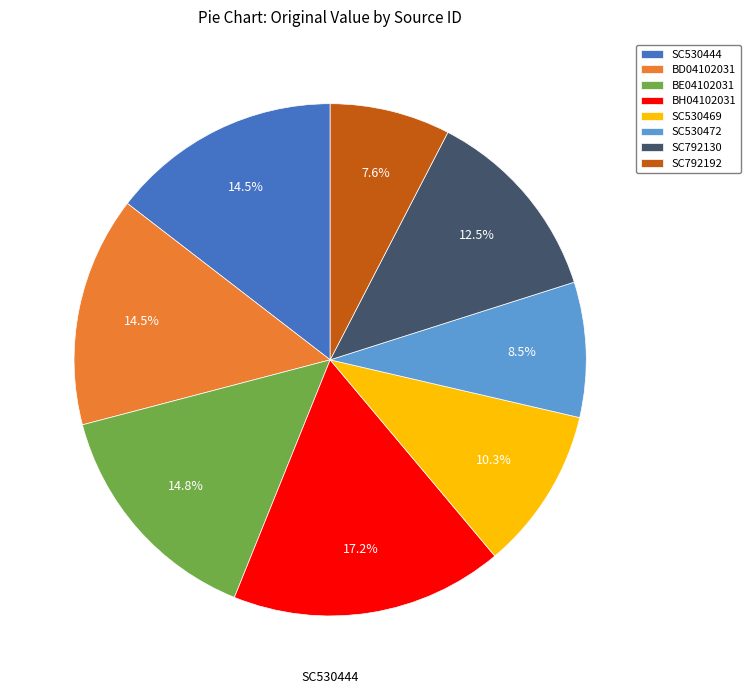

To the nearest percent, what is the difference between the SC530469 and SC792130 slice percentages?

2%